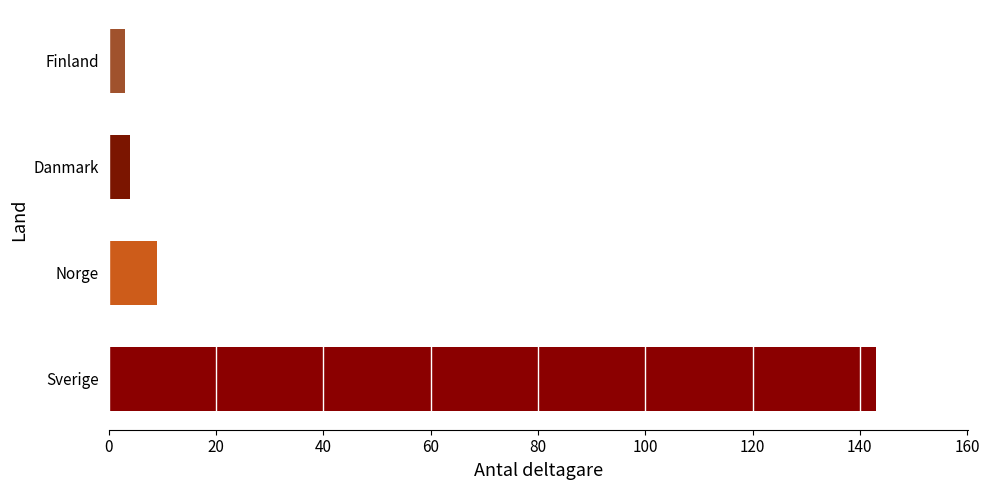

What is the average value?

40